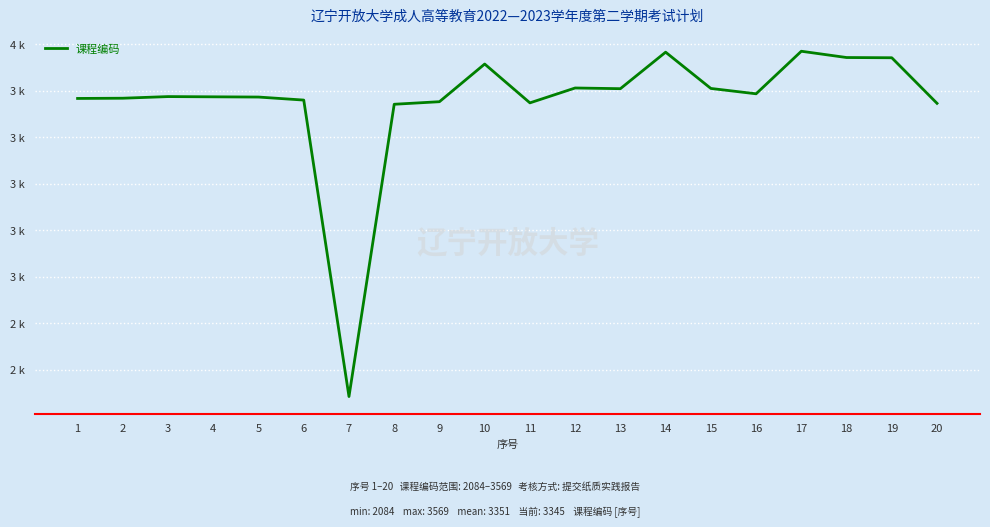

Is this an area chart (filled region under the line)?

No